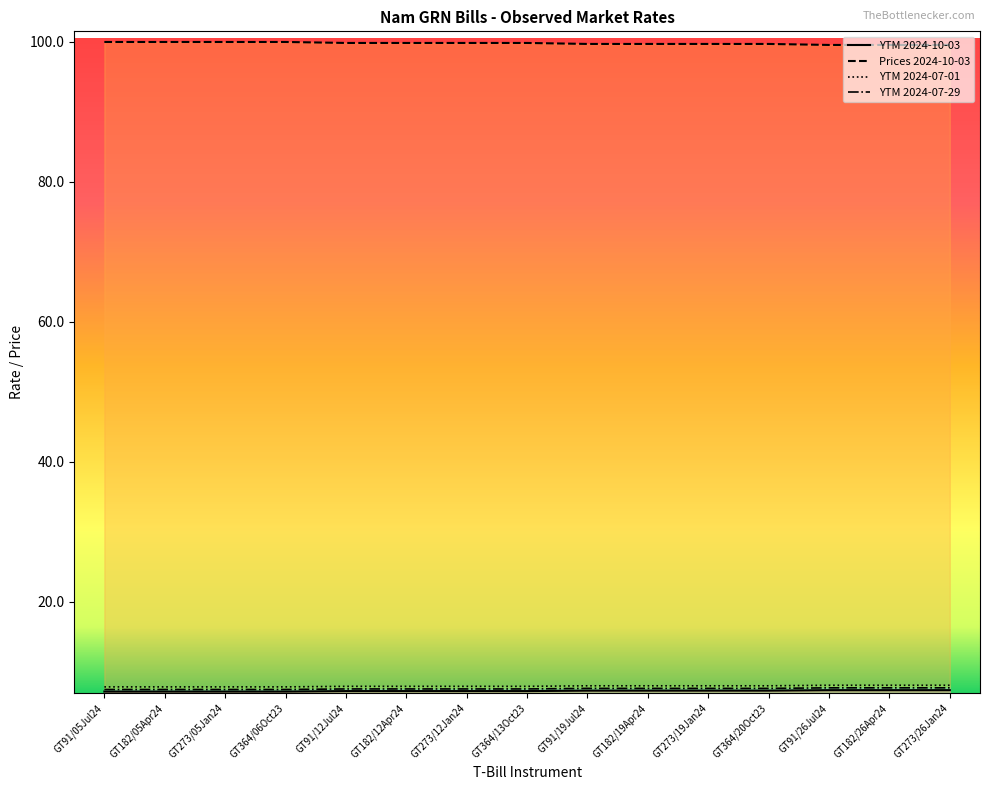

List the series in order of their peak value, lowest first.

YTM 2024-10-03, YTM 2024-07-29, YTM 2024-07-01, Prices 2024-10-03